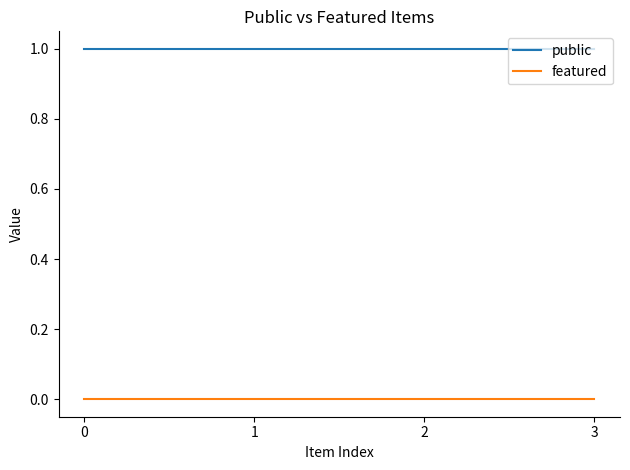

Reading left to right, transcribe all the data shown in this chart.

public: 0=1	1=1	2=1	3=1
featured: 0=0	1=0	2=0	3=0